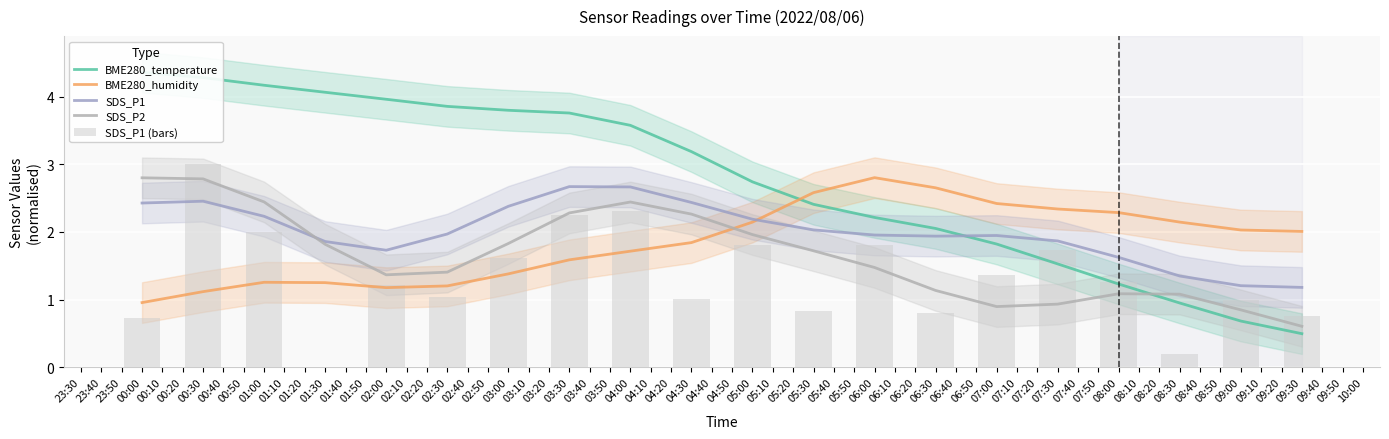

What is the maximum value for BME280_humidity?

2.8